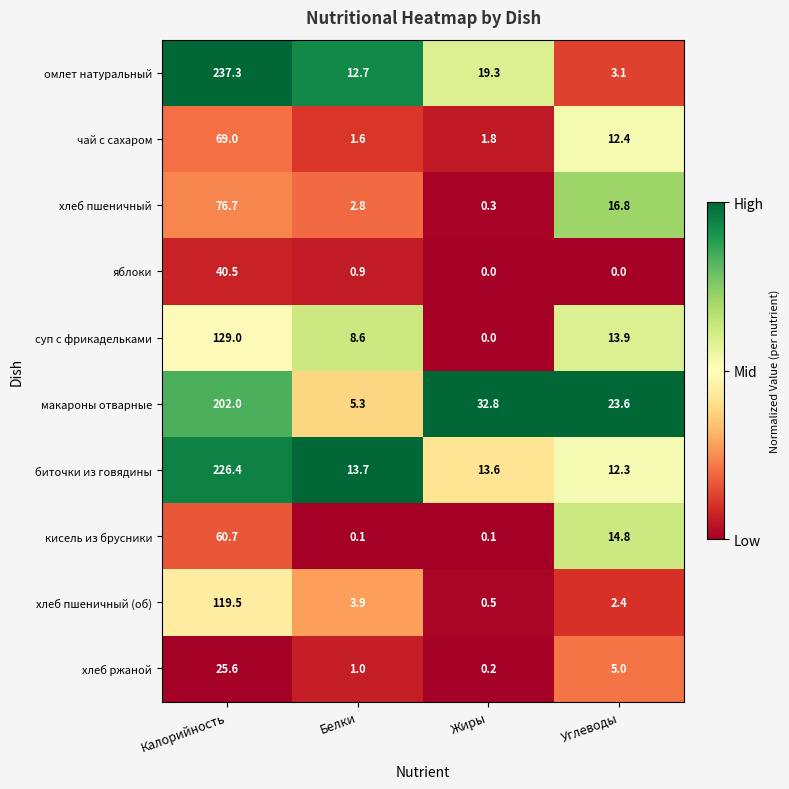

How many data points does each series have?

4